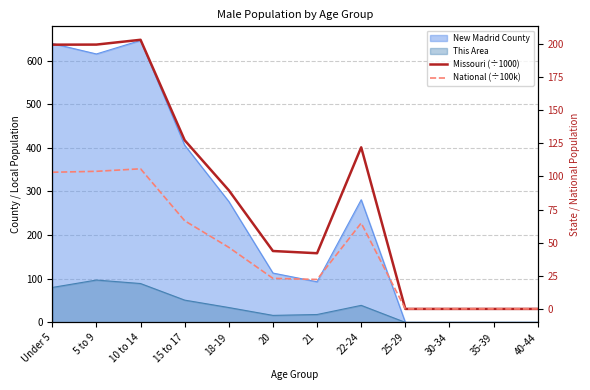

True or false: National (÷100k) has more than 2 points higher than both neighbors.

False